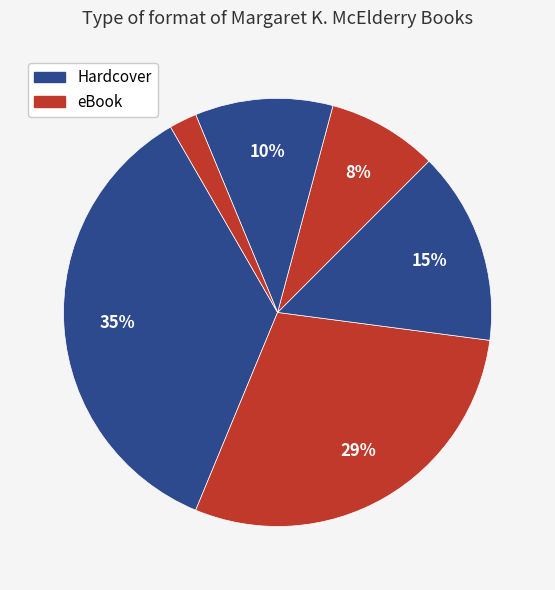

Is there a majority slice in this chart?

No